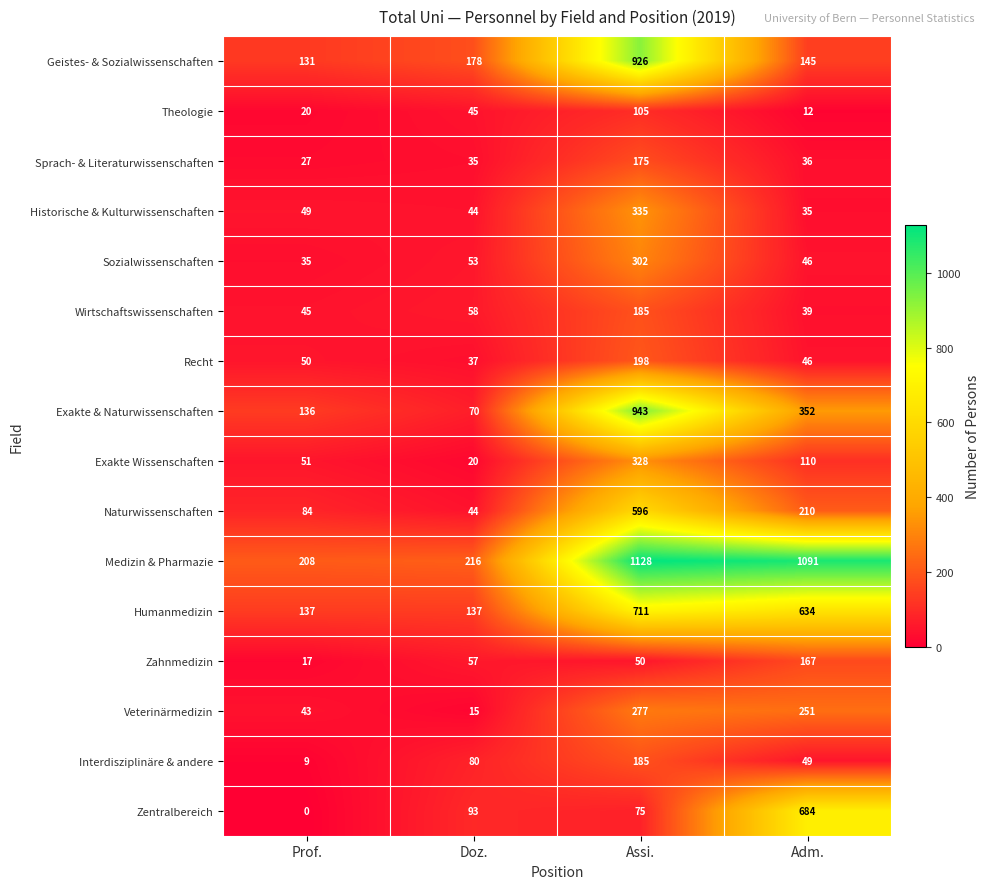

What is the sum of all Veterinärmedizin values?

586